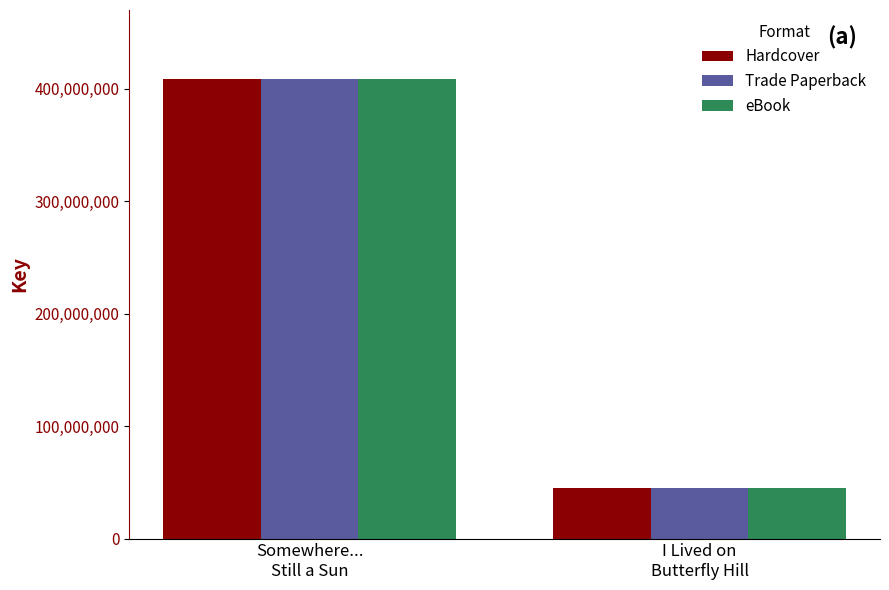

What is the total value across all series at Somewhere...
Still a Sun?

1226579190